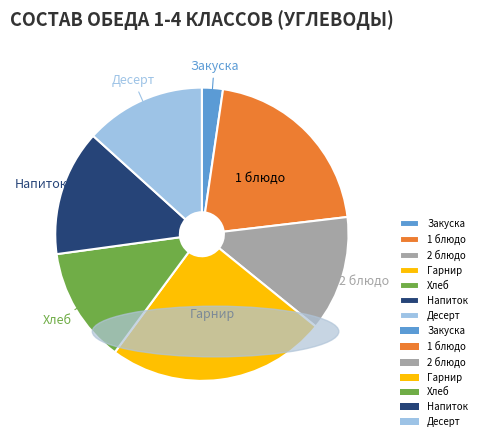

Do Хлеб and 1 блюдо together represent more than half of the pie?

No